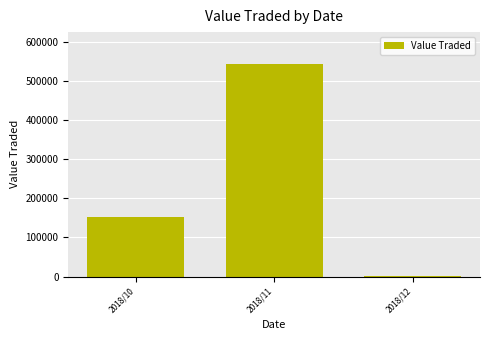

What value does the data have at 2018/12?

1104